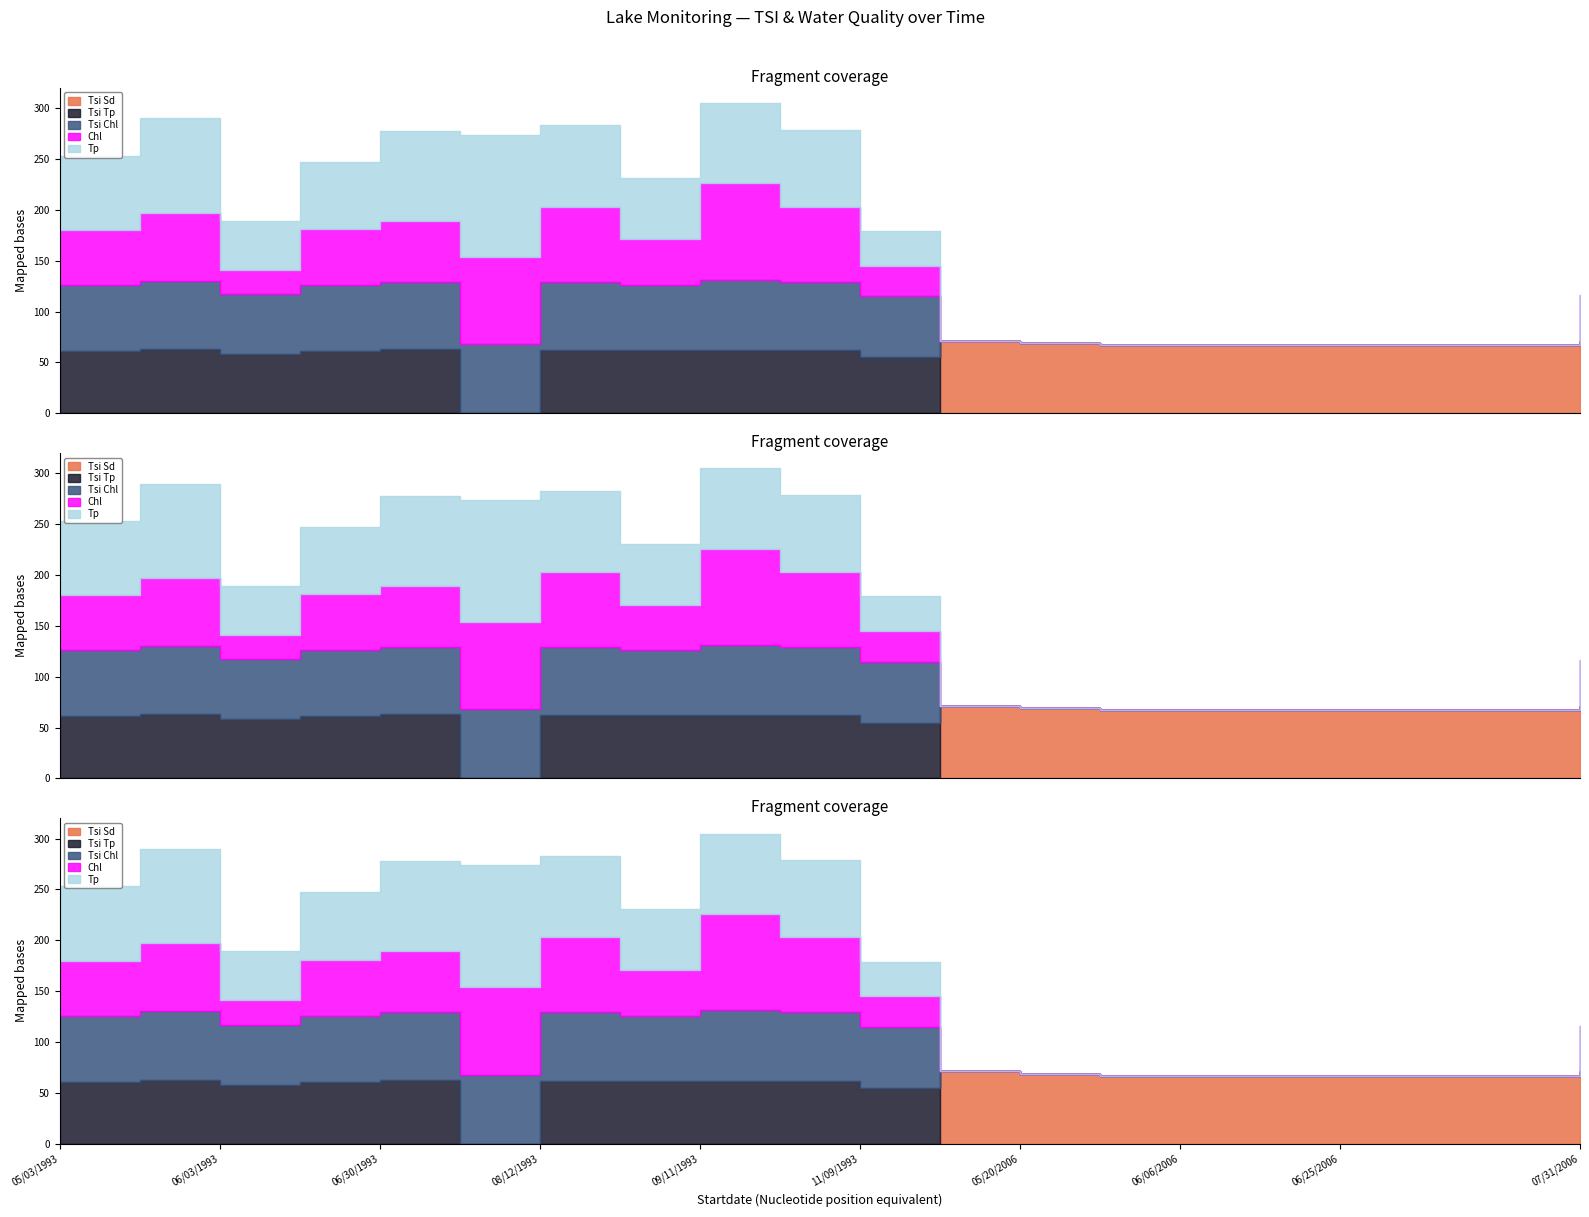

True or false: Chl and Tsi Chl cross at least once.

True